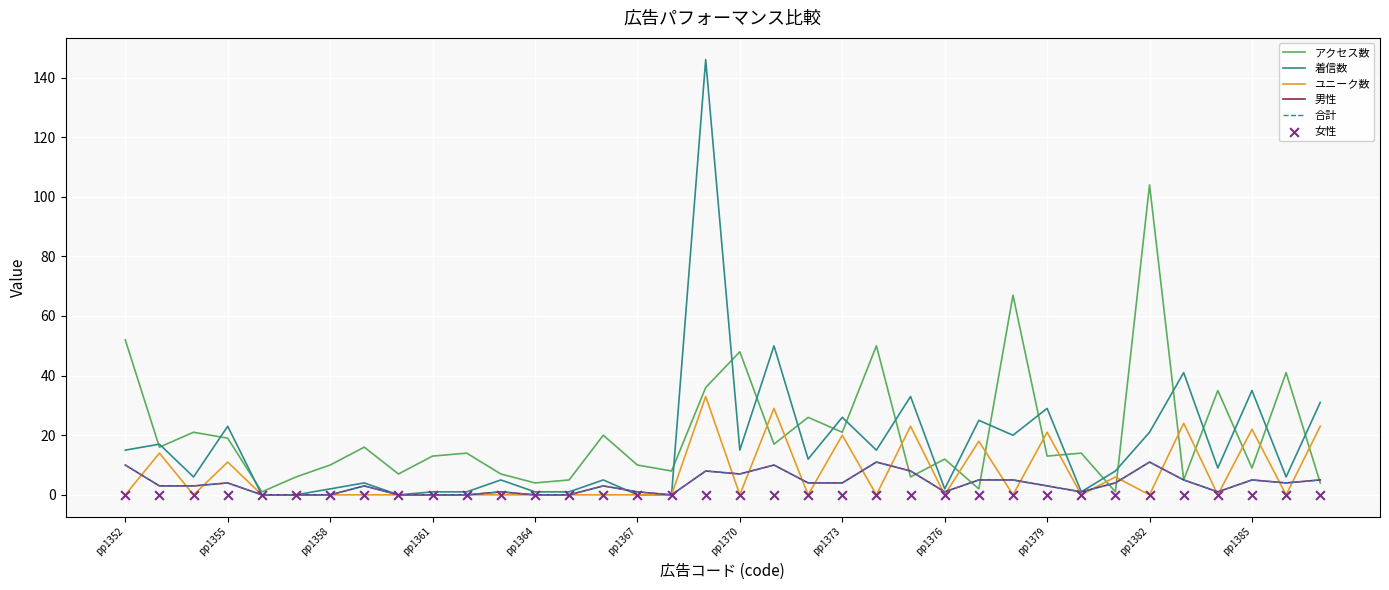

Which series contains the highest Y value?

着信数